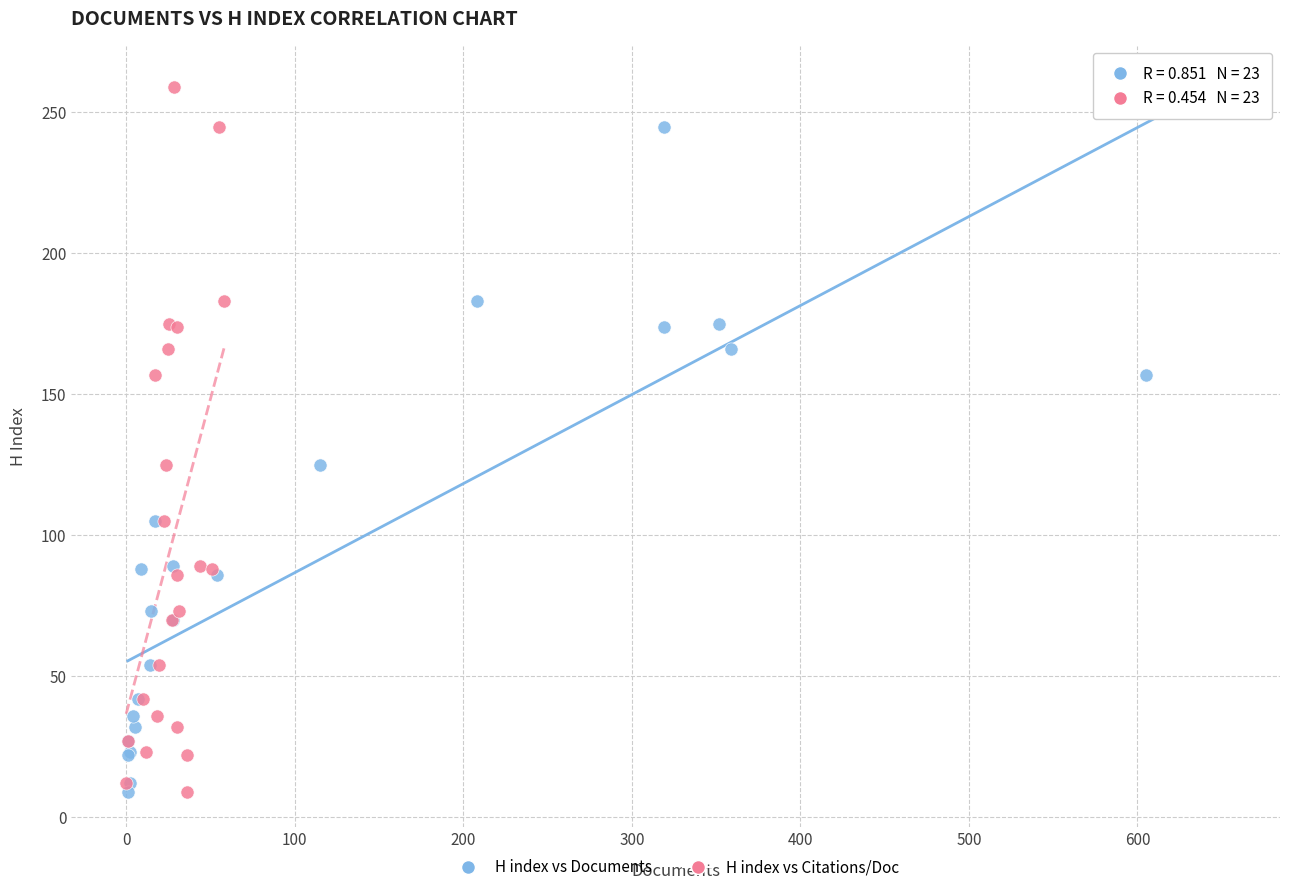

What are all the series names shown in the legend?

H index vs Documents, H index vs Citations/Doc